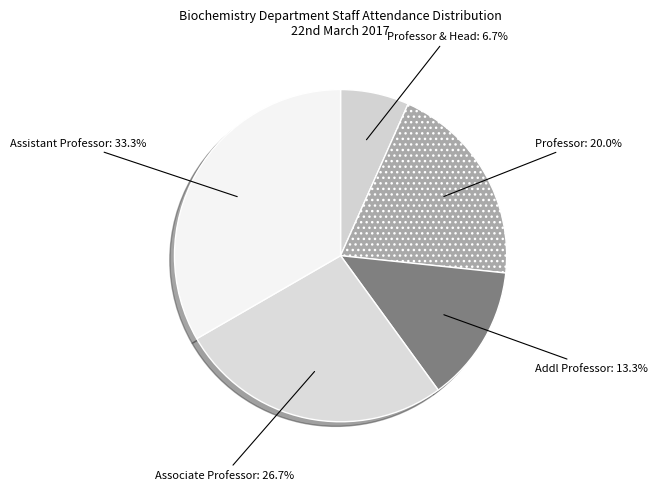

Which slice is the smallest?

Professor & Head